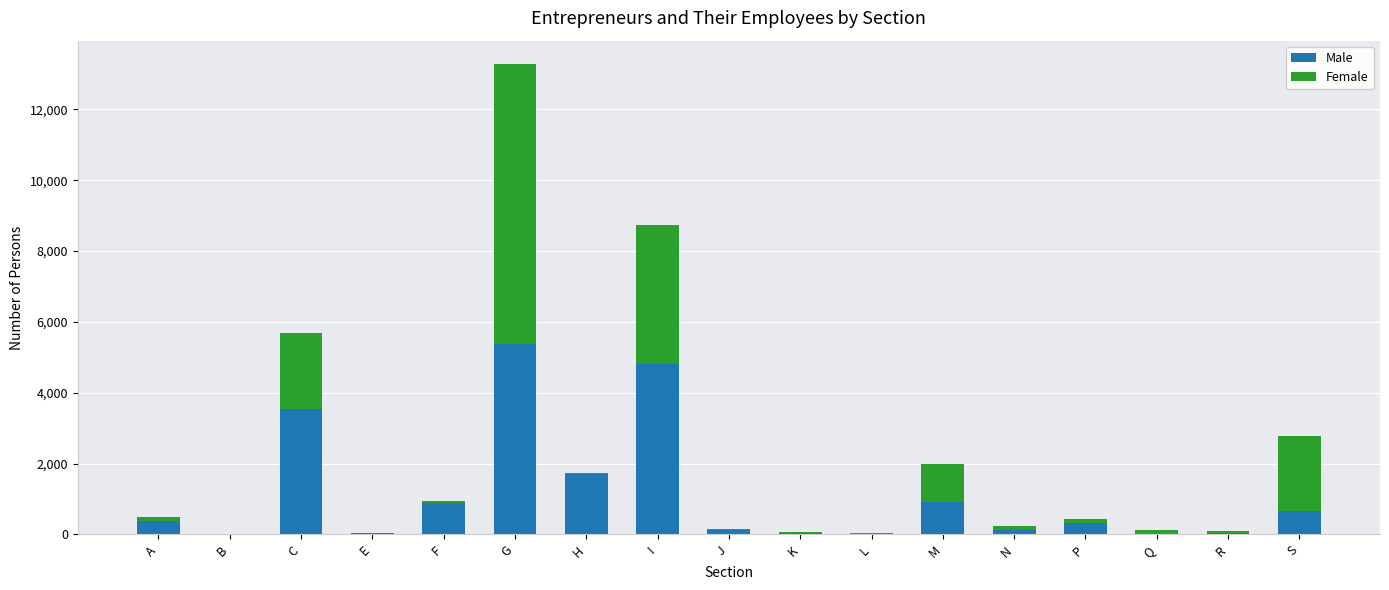

True or false: Male has a value of 302 at M.

False